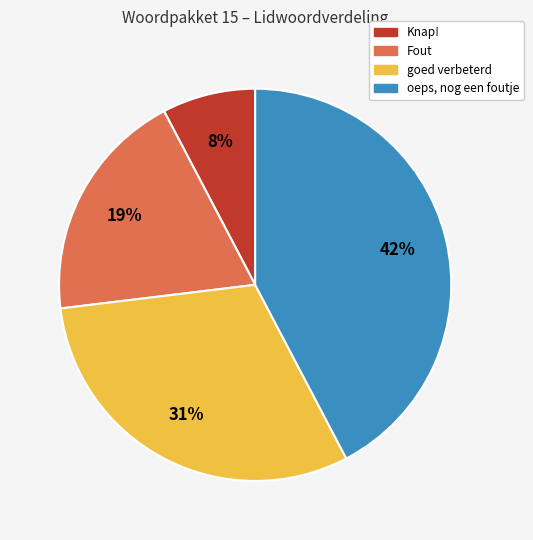

Does any single category account for the majority?

No